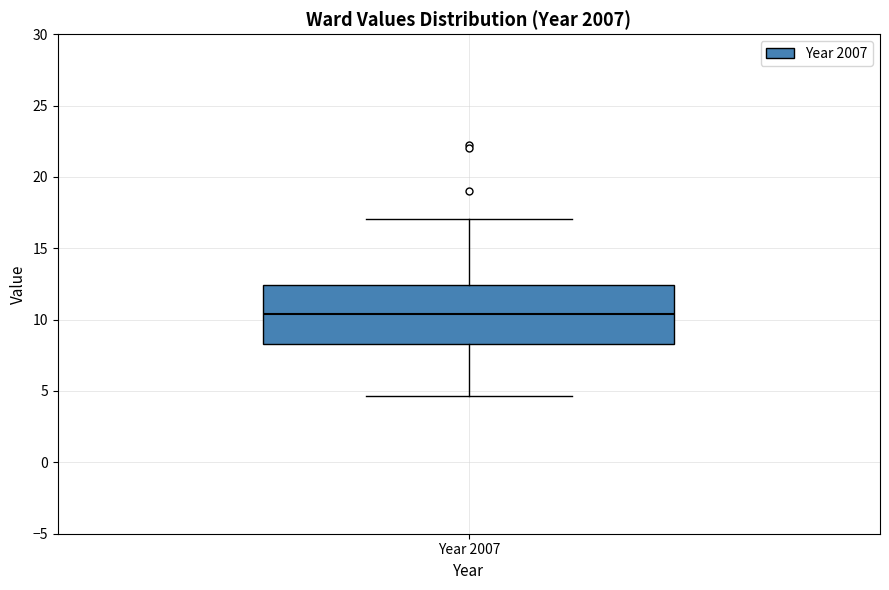

Read this box plot against the y-axis: the position of the median line, the range covered by the box, and the ends of both whiskers. The values are not printed on the chart, so give them approximately, as read against the axis.

median 10.5, box 8.5 to 12.5, whiskers 4.5 to 17.0